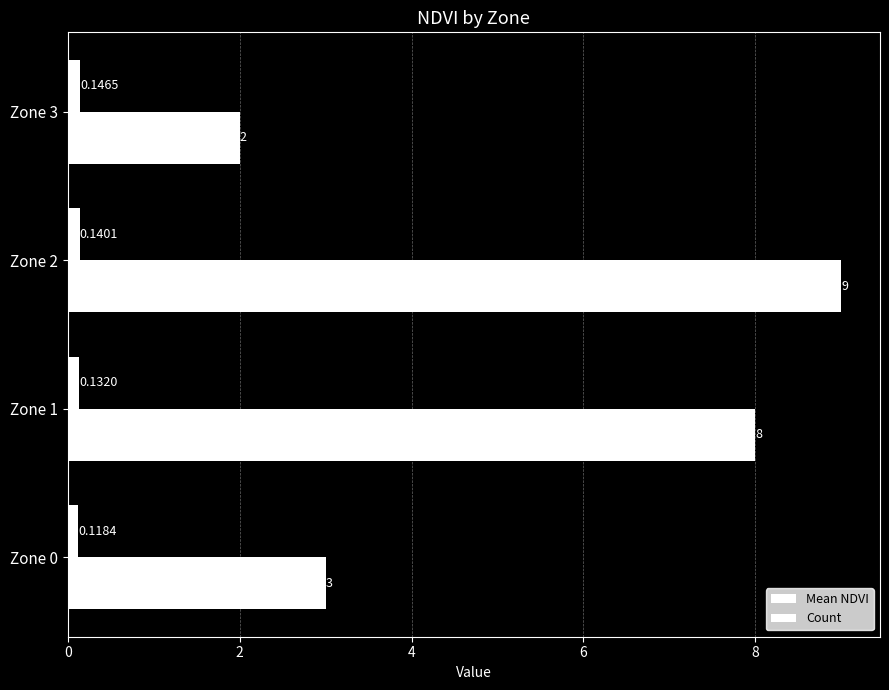

Count the number of categories in the chart.

4